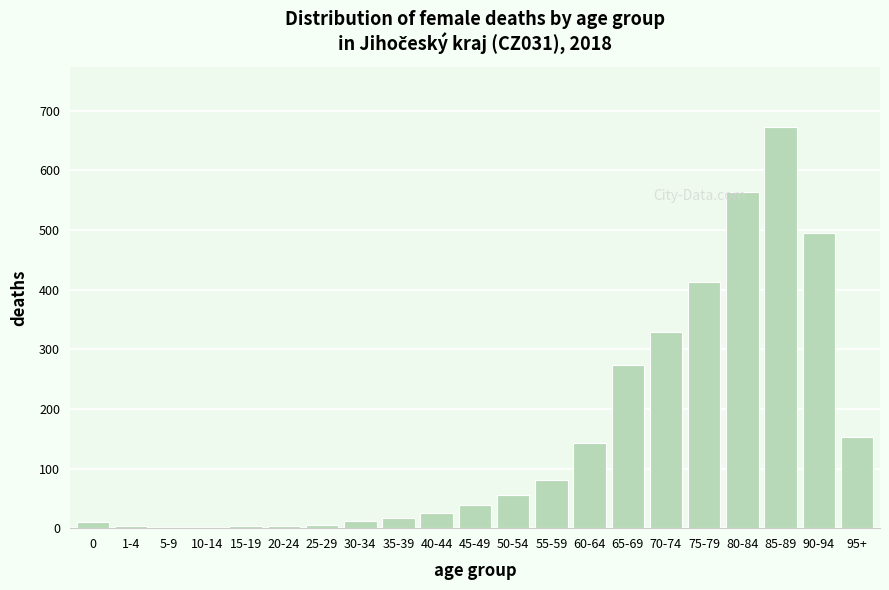

Which category has the highest value across all series?

85-89